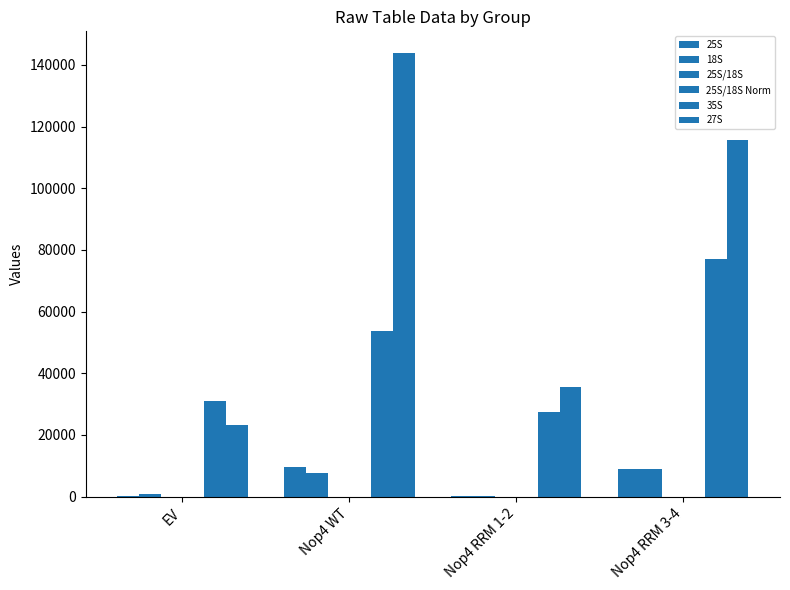

What is the value of the 27S bar at the 1st from the left?

23217.9